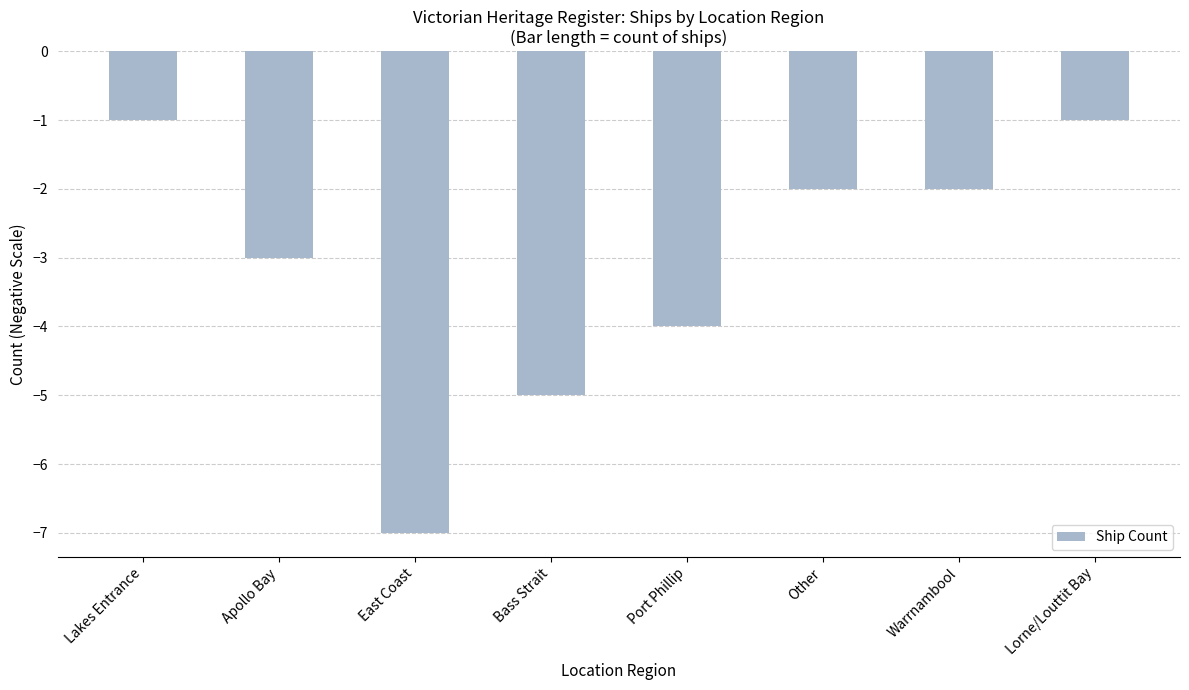

What is the difference between the second highest and minimum values?

6